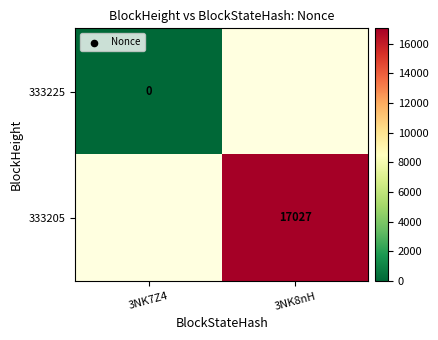

List the labels in order of 333205 value, smallest first.

3NK7Z4, 3NK8nH